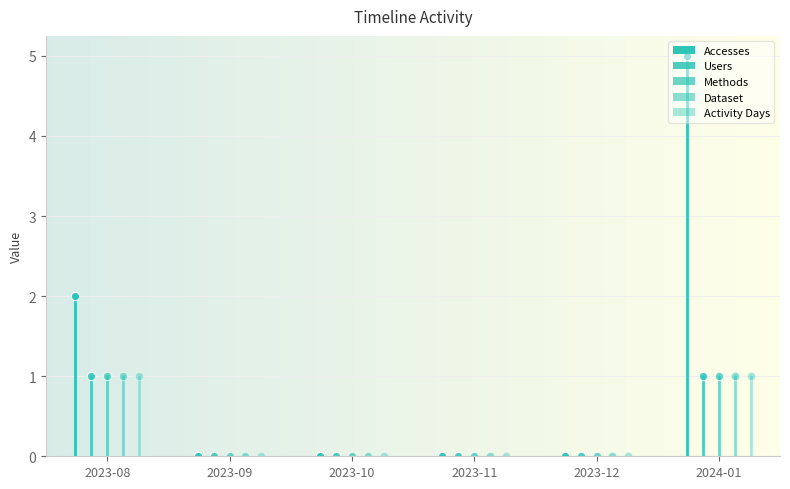

What is the sum of the Accesses values at 2023-10 and 2023-08?

2